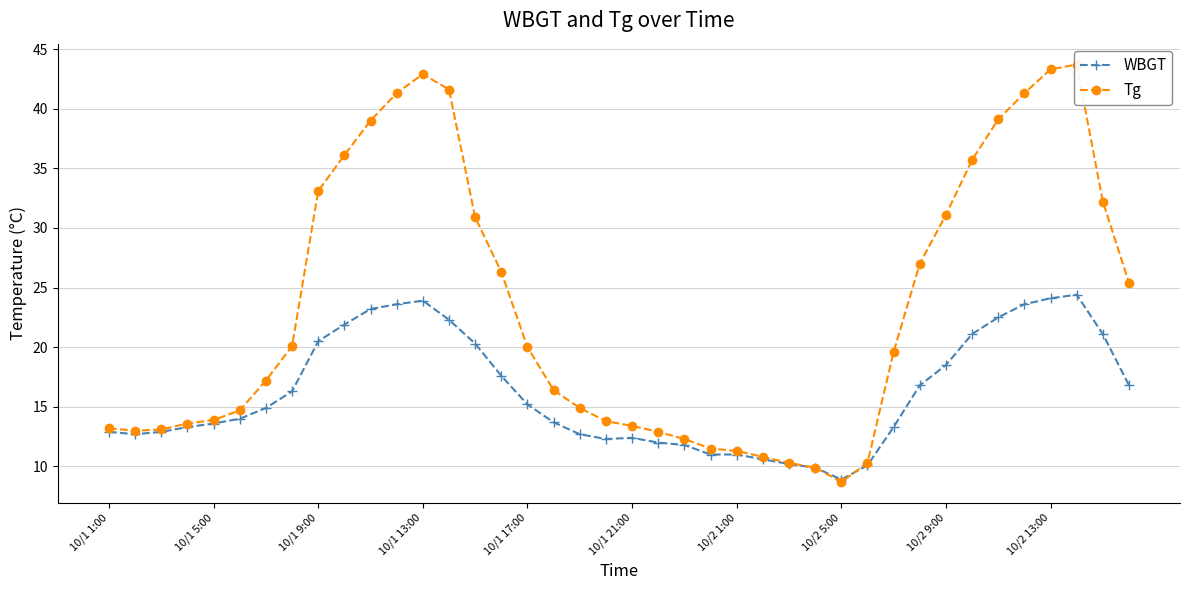

What are all the series names shown in the legend?

WBGT, Tg